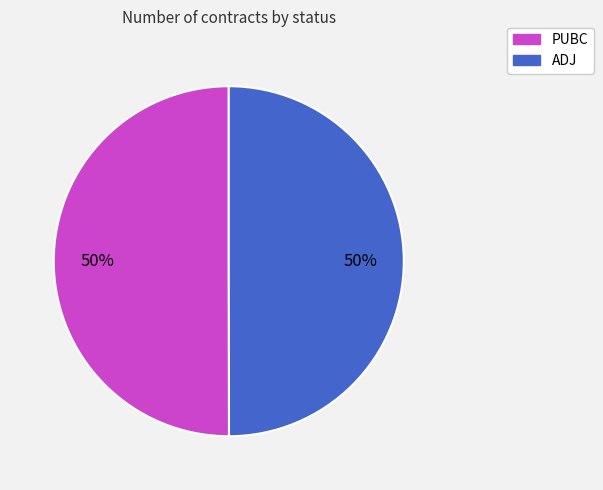

To the nearest percent, what is the combined percentage of ADJ and PUBC?

100%